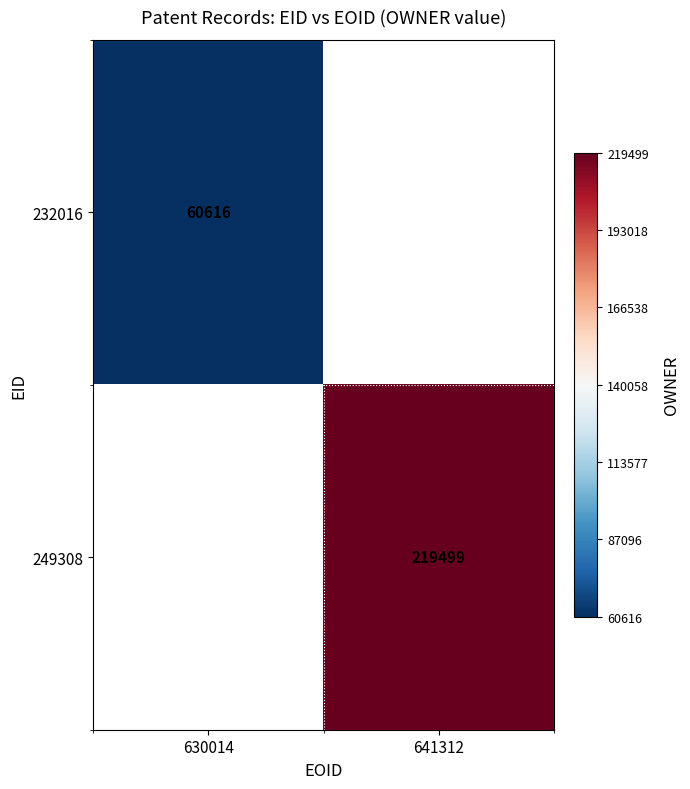

True or false: 232016 has a value of 33912 at 630014.

False